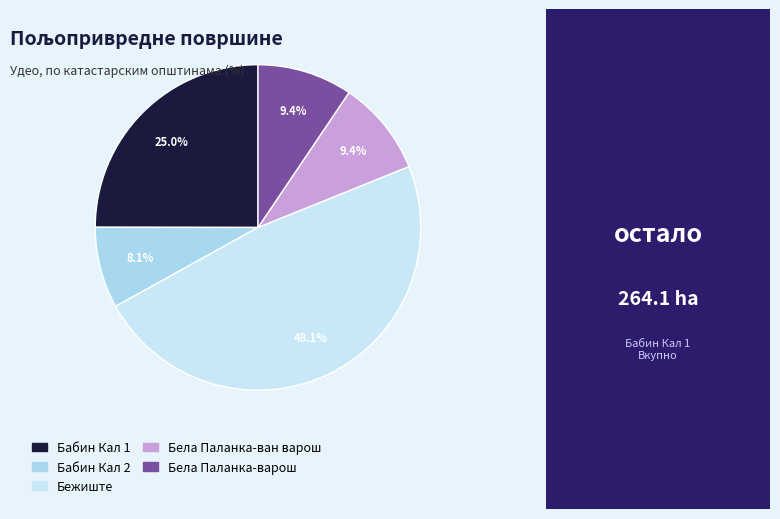

Count the number of slices in the pie.

5